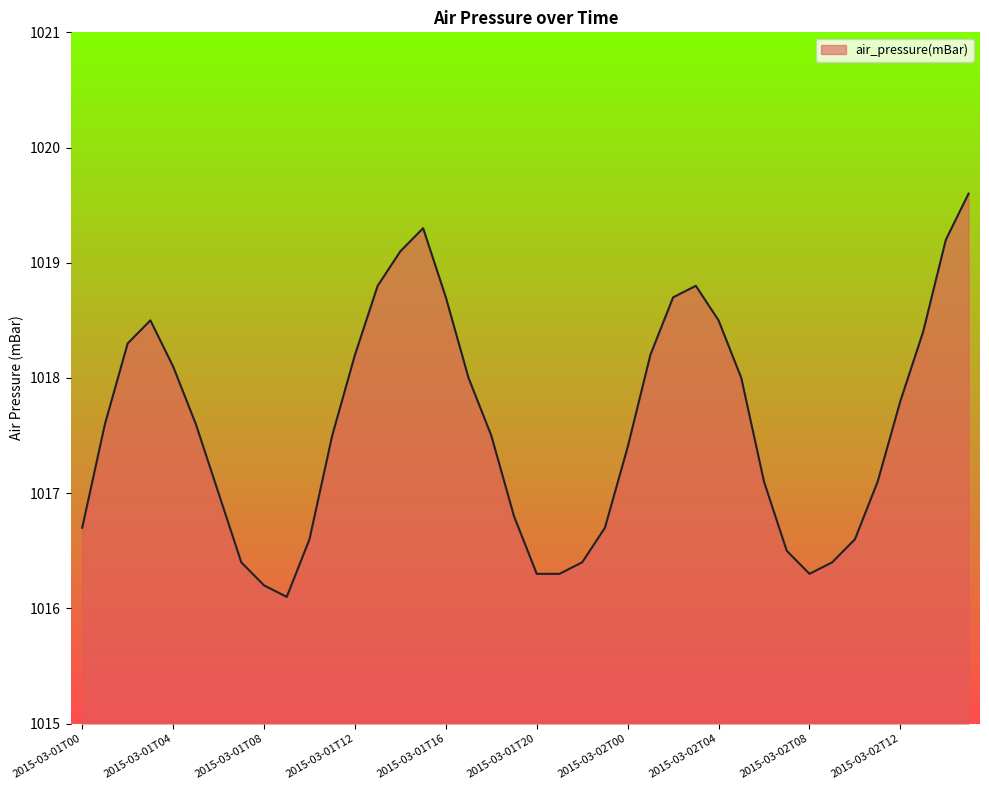

What is the difference between the maximum and minimum values?

3.5